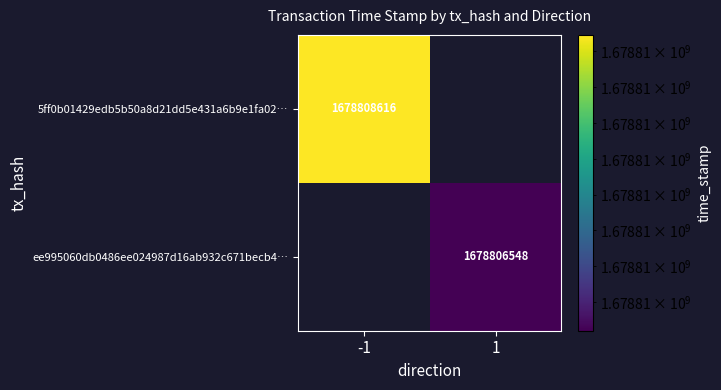

Is the value of ee995060db0486ee024987d16ab932c671becb4… at 1 greater than the value of 5ff0b01429edb5b50a8d21dd5e431a6b9e1fa02… at -1?

No